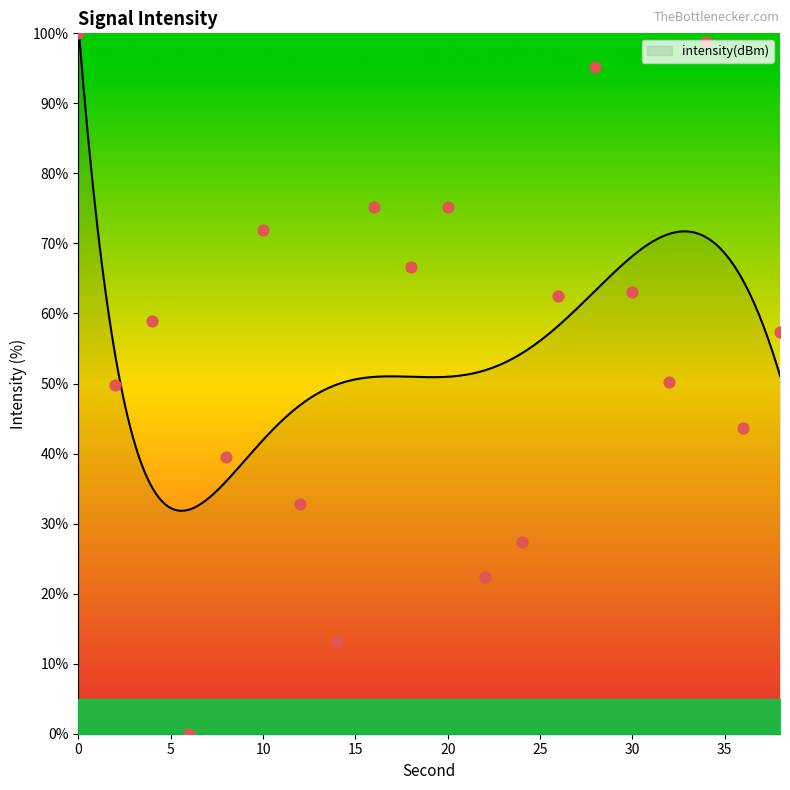

What is the ratio of the value at 0 to the value at 4?

1.7